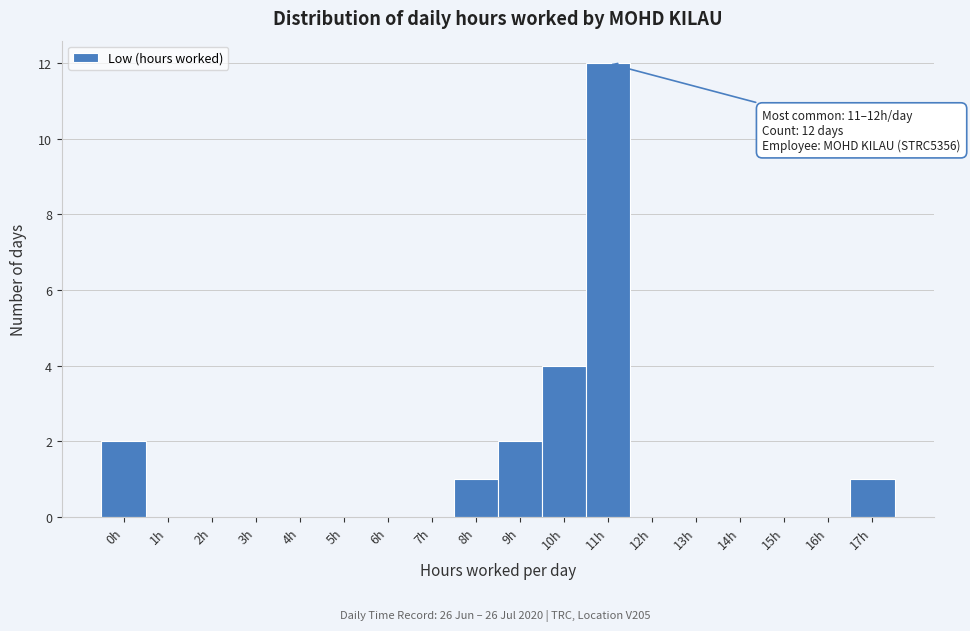

Reading left to right, transcribe all the data shown in this chart.

0h=2	1h=0	2h=0	3h=0	4h=0	5h=0	6h=0	7h=0	8h=1	9h=2	10h=4	11h=12	12h=0	13h=0	14h=0	15h=0	16h=0	17h=1